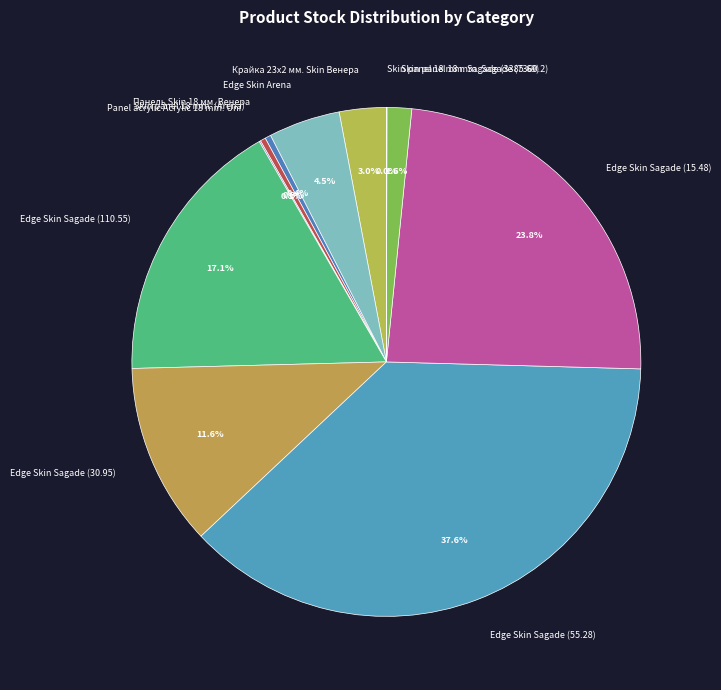

Is it true that Edge Skin Sagade (55.28) is 38% of the pie?

True